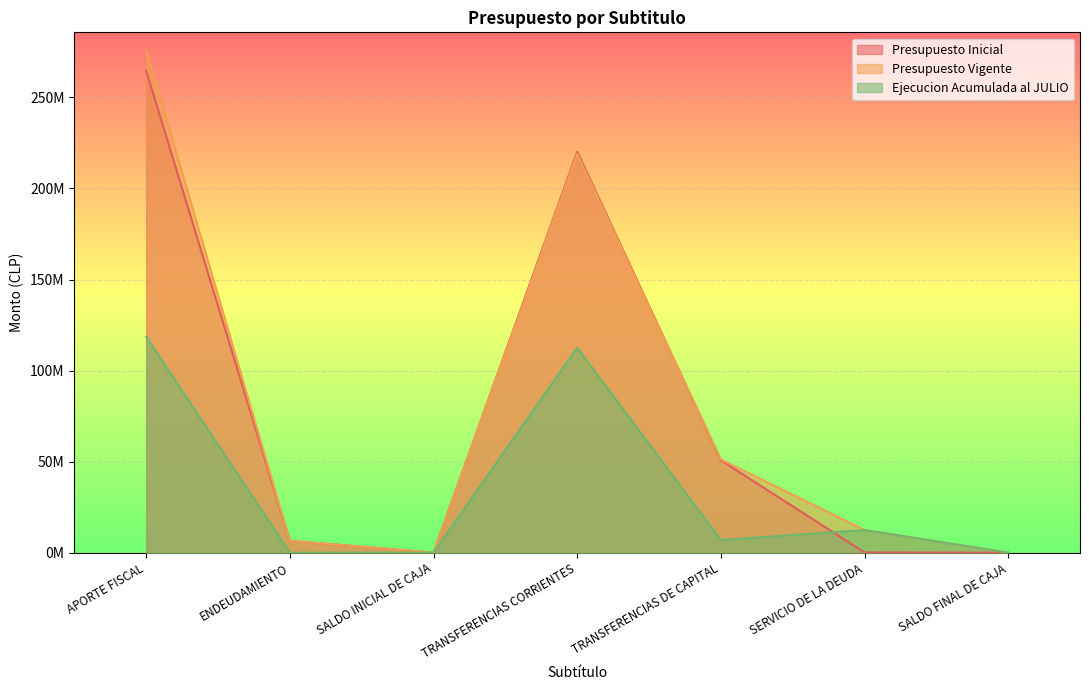

What is the total value across all series at SERVICIO DE LA DEUDA?

25030212